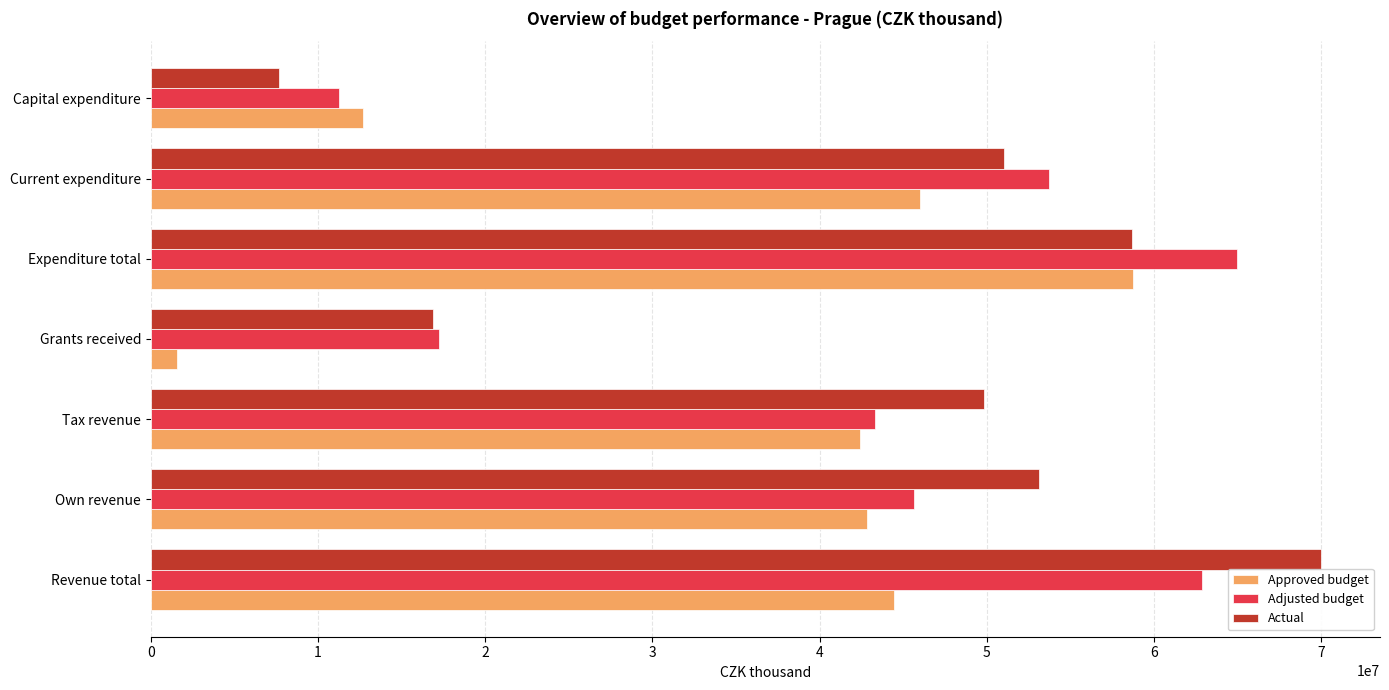

True or false: Adjusted budget has a value of 8739285.7 at Grants received.

False